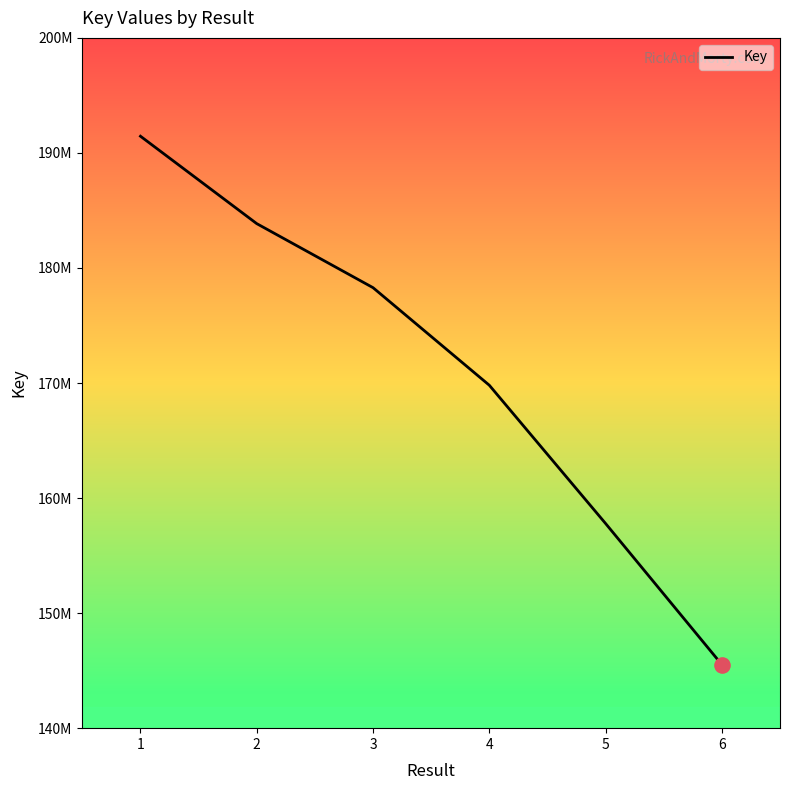

Approximately how many times larger is the value at 3 compared to 6?

1.2